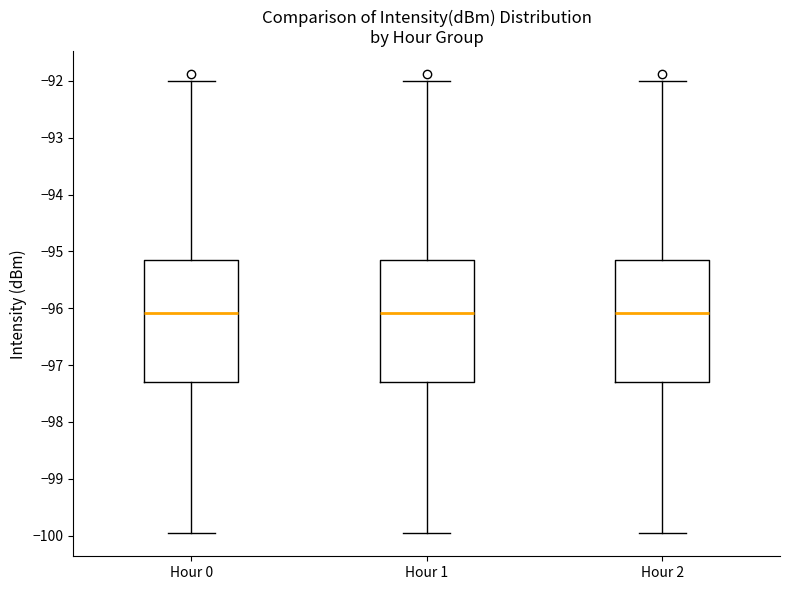

Reading left to right, transcribe this box plot: for each box, give where its median line is, the range the box spans, and where its two whiskers end, as read against the y-axis. The values are not printed on the chart, so give them approximately, as read against the axis.

Hour 0: median -96.1, box -97.3 to -95.1, whiskers -100.0 to -92.0
Hour 1: median -96.1, box -97.3 to -95.1, whiskers -100.0 to -92.0
Hour 2: median -96.1, box -97.3 to -95.1, whiskers -100.0 to -92.0